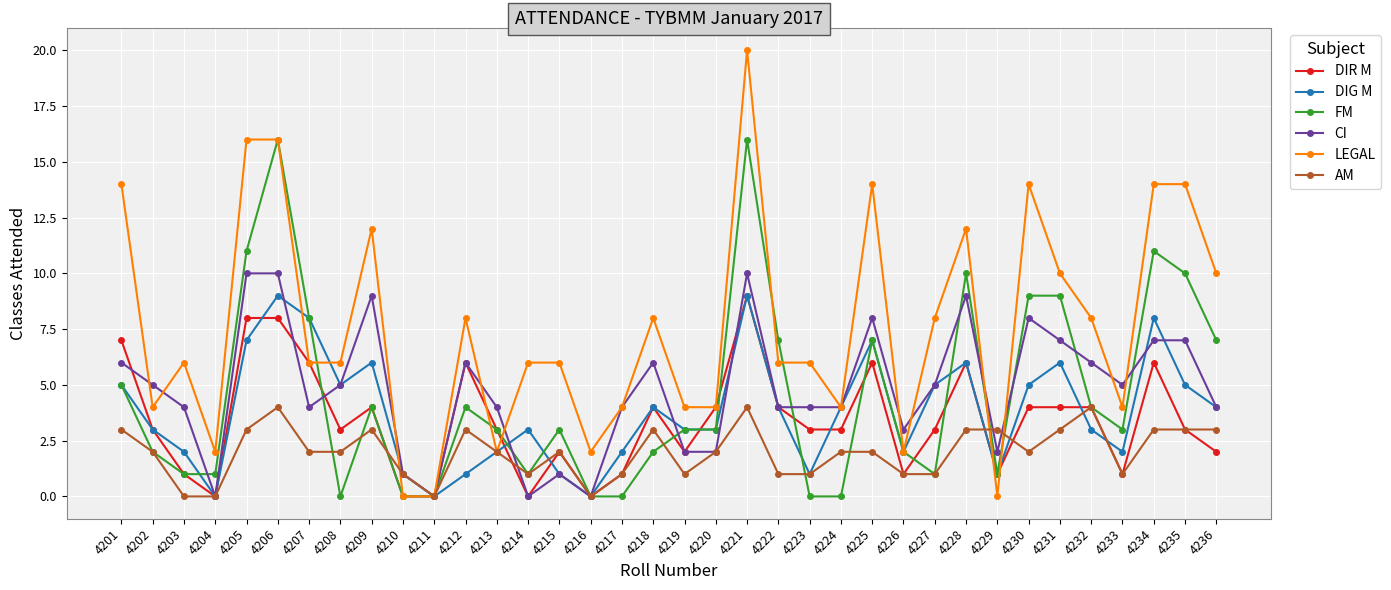

What is the spread (max minus min) of values at 4208?

6